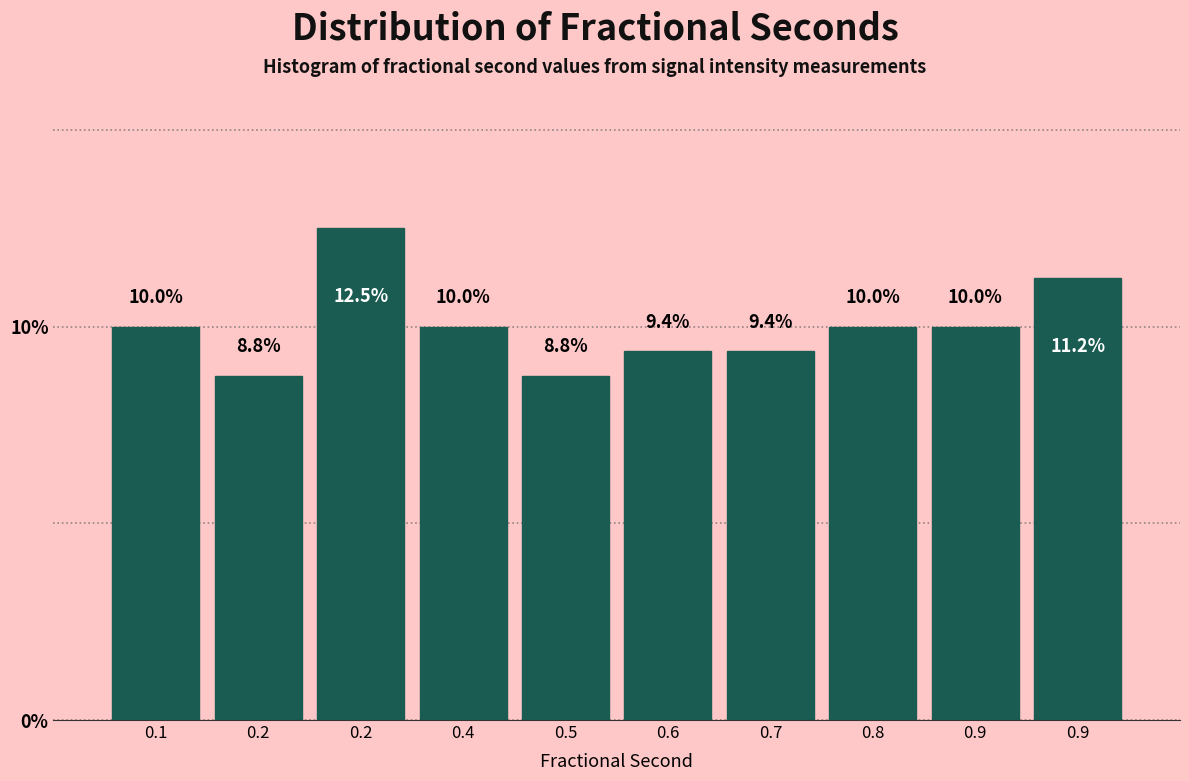

How many data points are less than 10?

4